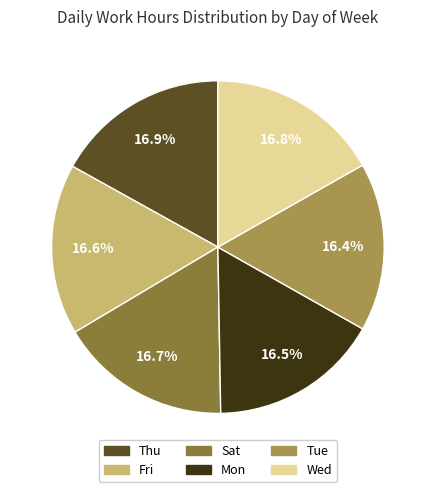

Is the sum of Tue and Wed greater than half?

No